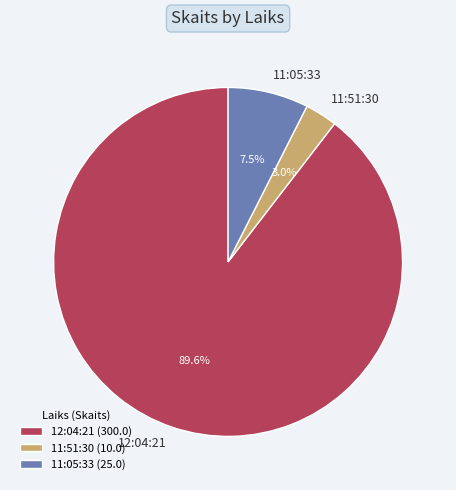

How many segments does this pie chart have?

3